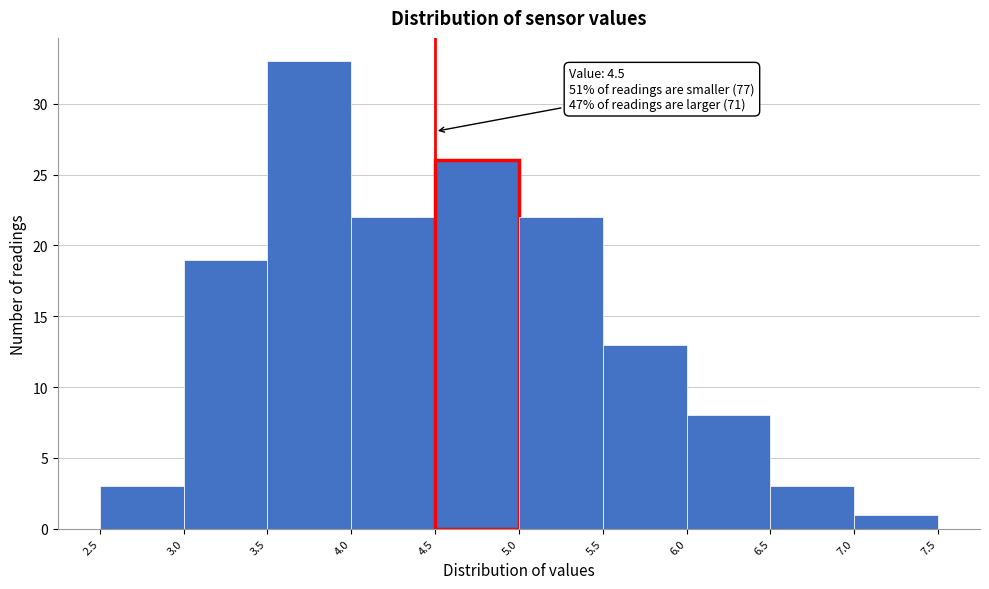

Which range on the x-axis has the tallest bar?

3.5 to 4.0